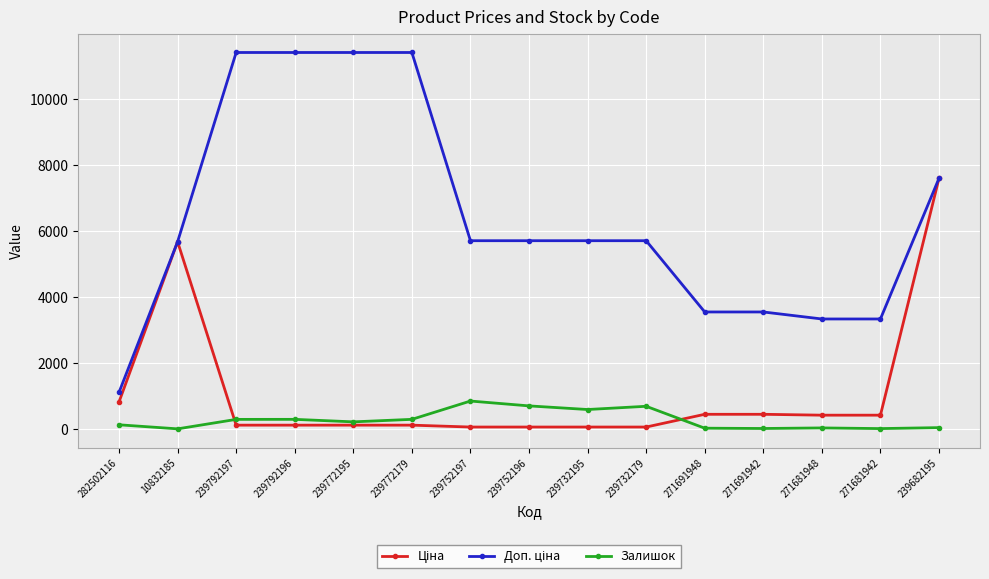

The Залишок series shows 588.0 at 239732195. True or false?

True